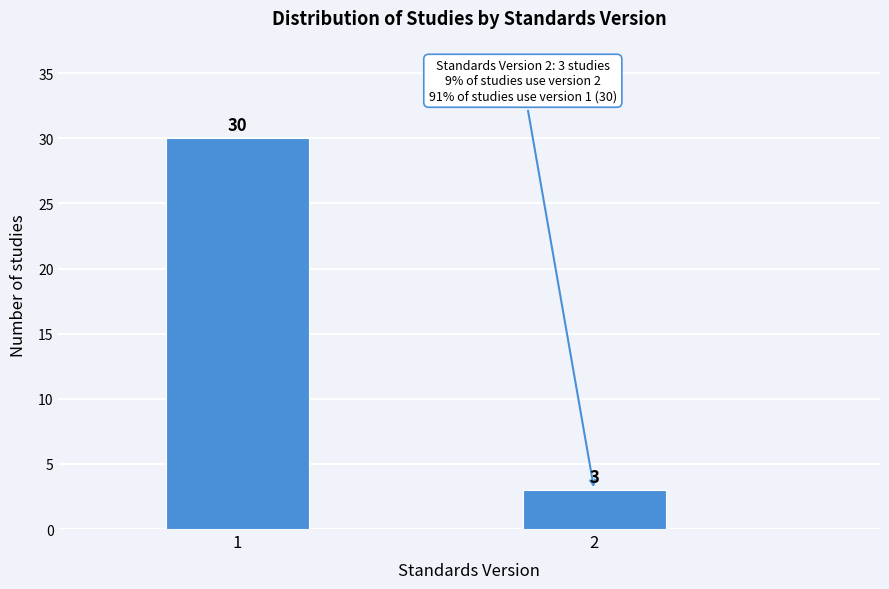

Reading left to right, what are all the values shown in this chart?

30	3